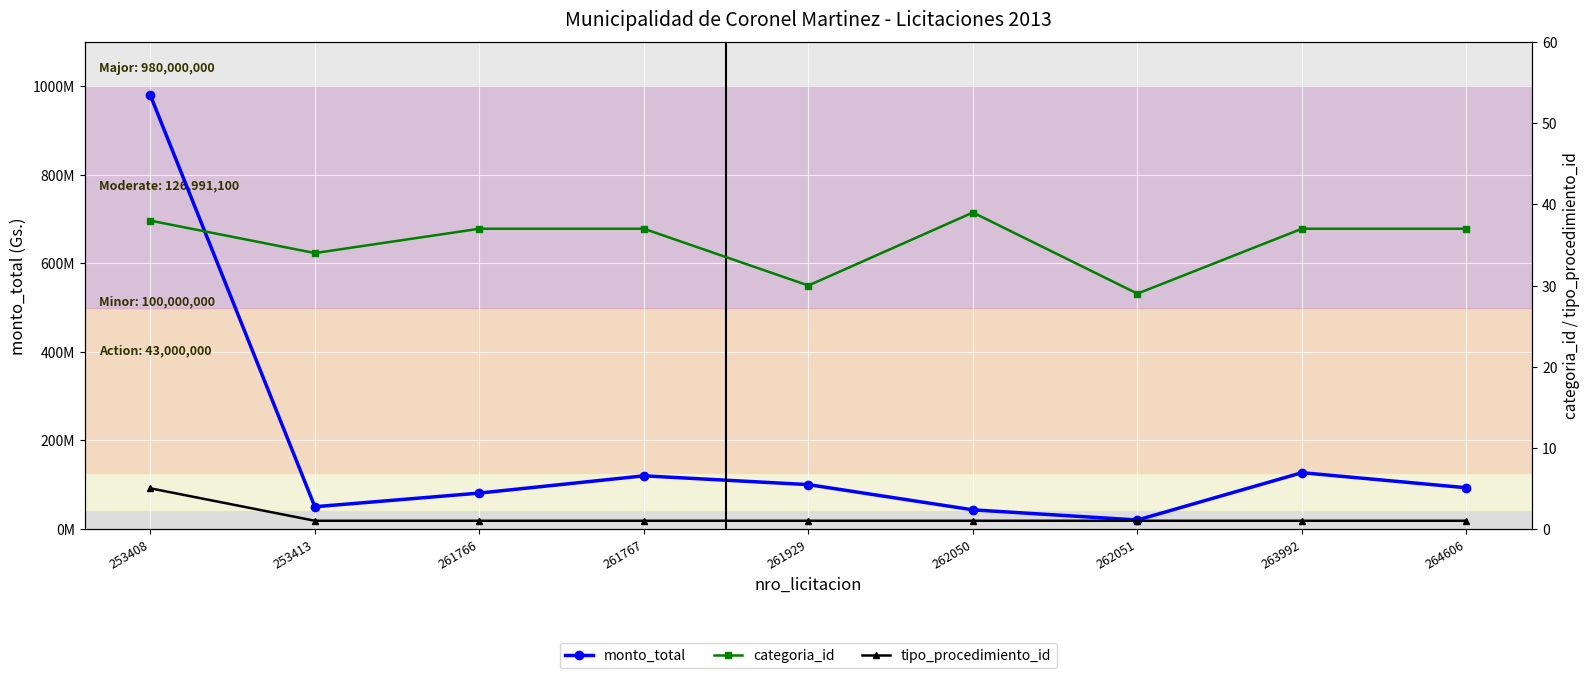

Is it true that monto_total equals 80872827 at 261766?

True